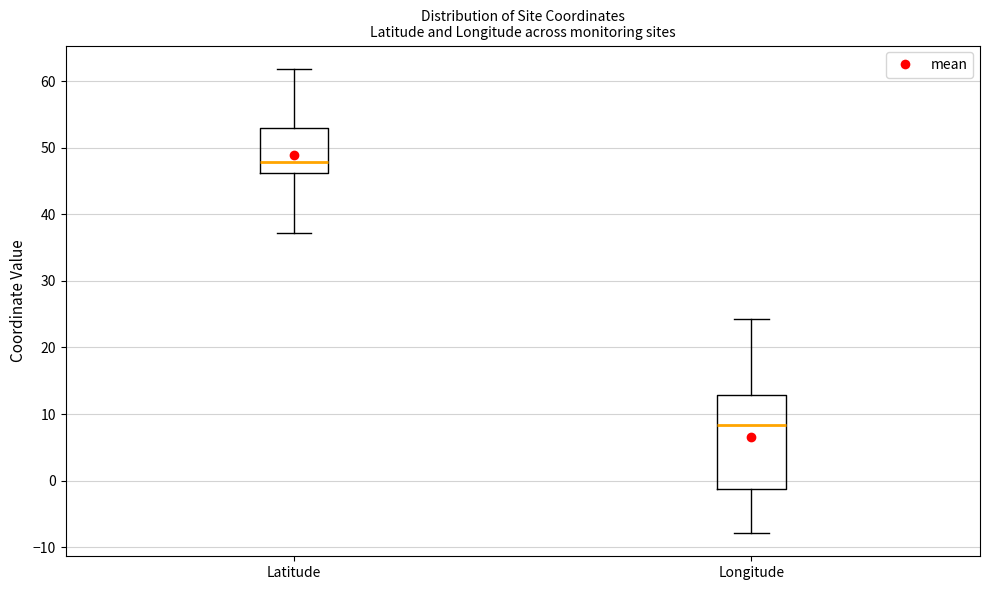

Reading left to right, transcribe this box plot: for each box, give where its median line is, the range the box spans, and where its two whiskers end, as read against the y-axis. The values are not printed on the chart, so give them approximately, as read against the axis.

Latitude: median 48, box 46 to 53, whiskers 37 to 62
Longitude: median 8, box -1 to 13, whiskers -8 to 24